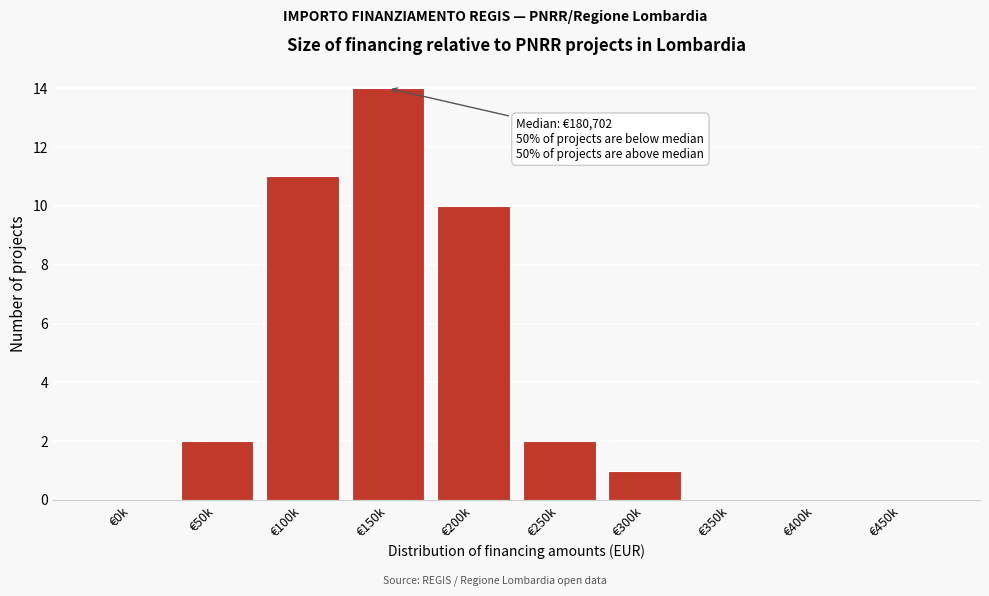

Reading left to right, what are all the values shown in this chart?

€0k=0	€50k=2	€100k=11	€150k=14	€200k=10	€250k=2	€300k=1	€350k=0	€400k=0	€450k=0